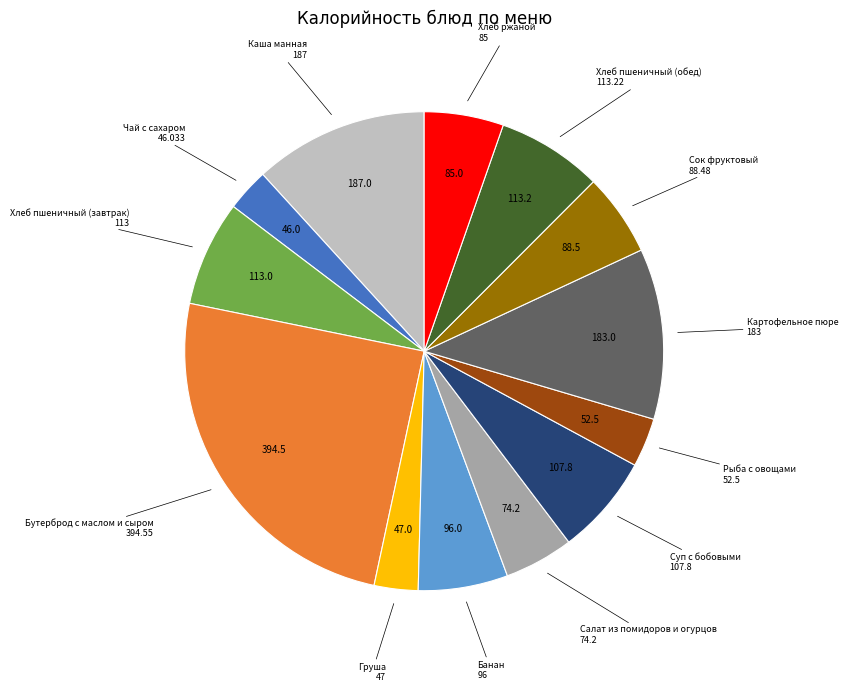

Count the number of slices in the pie.

13